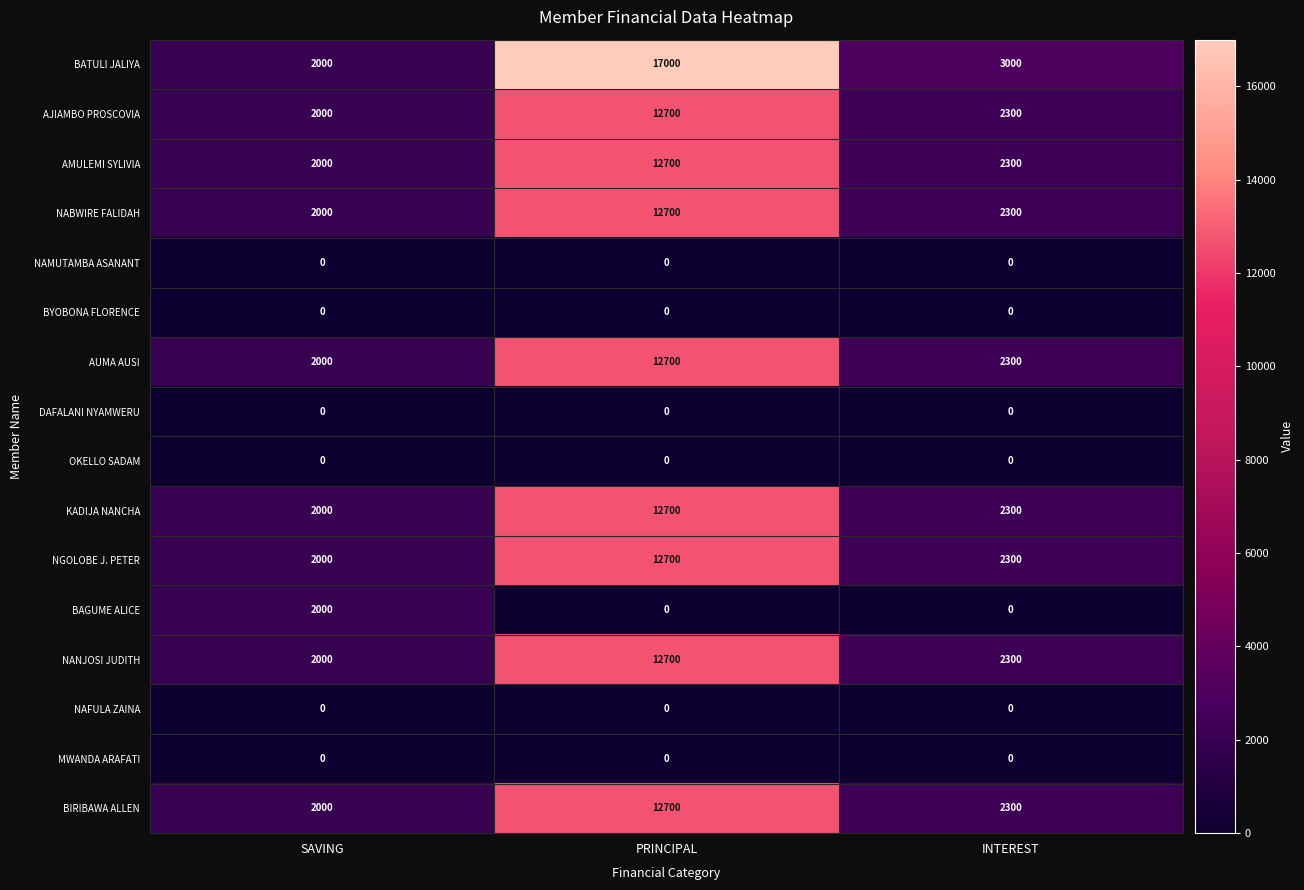

Is the value of AJIAMBO PROSCOVIA at INTEREST greater than the value of OKELLO SADAM at SAVING?

Yes